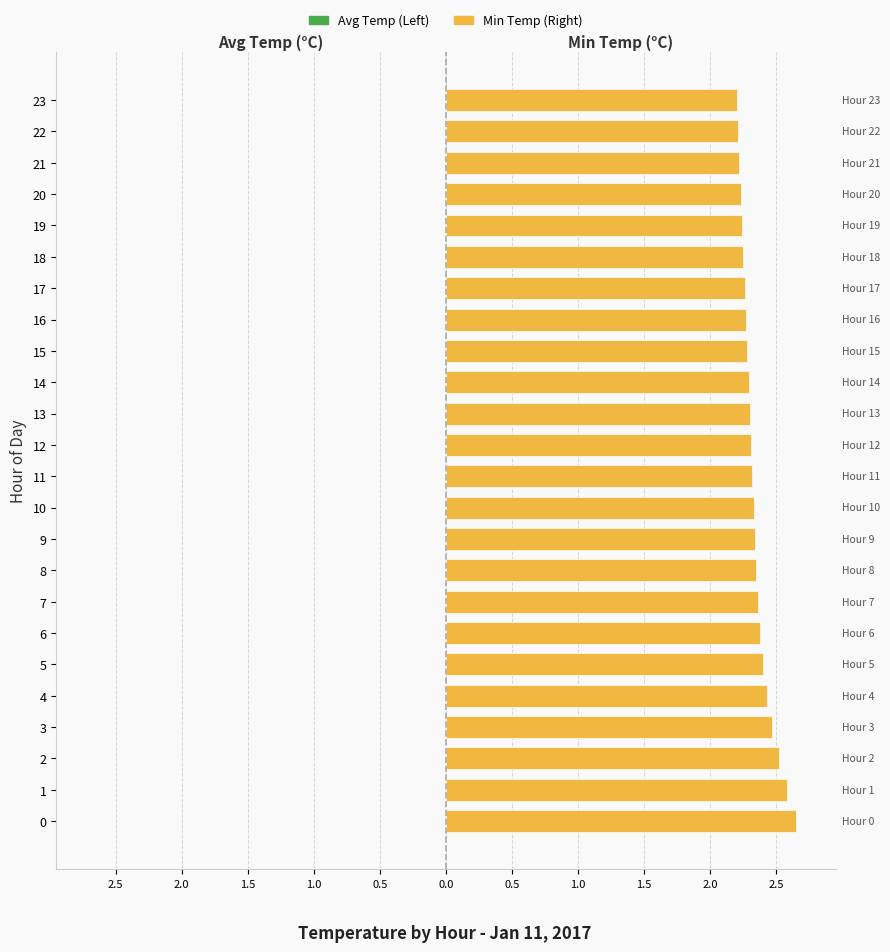

Are the bars grouped side by side (vs. stacked)?

Yes